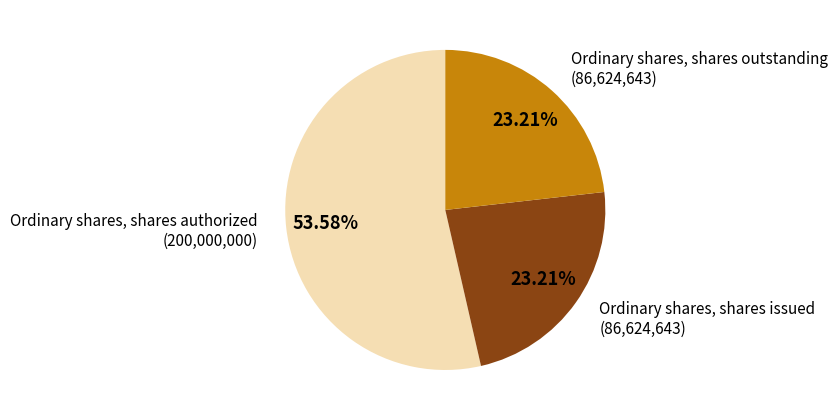

Which category has the biggest portion of the pie?

Ordinary shares, shares authorized